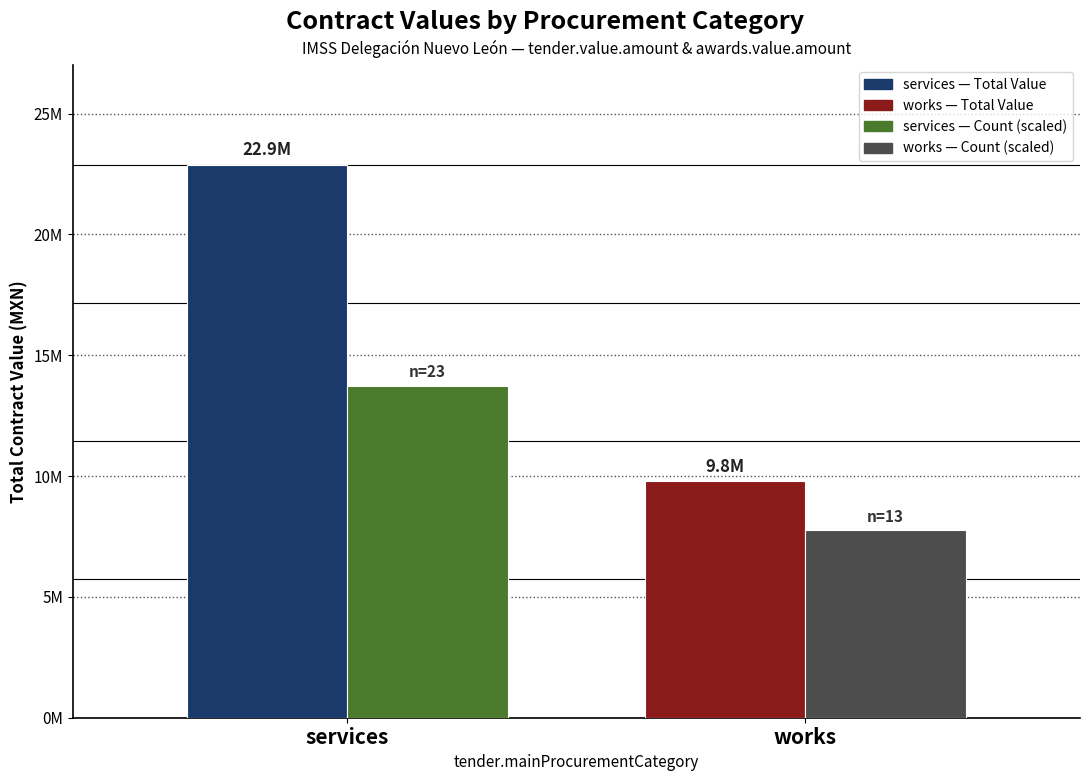

Are the bars horizontal?

No